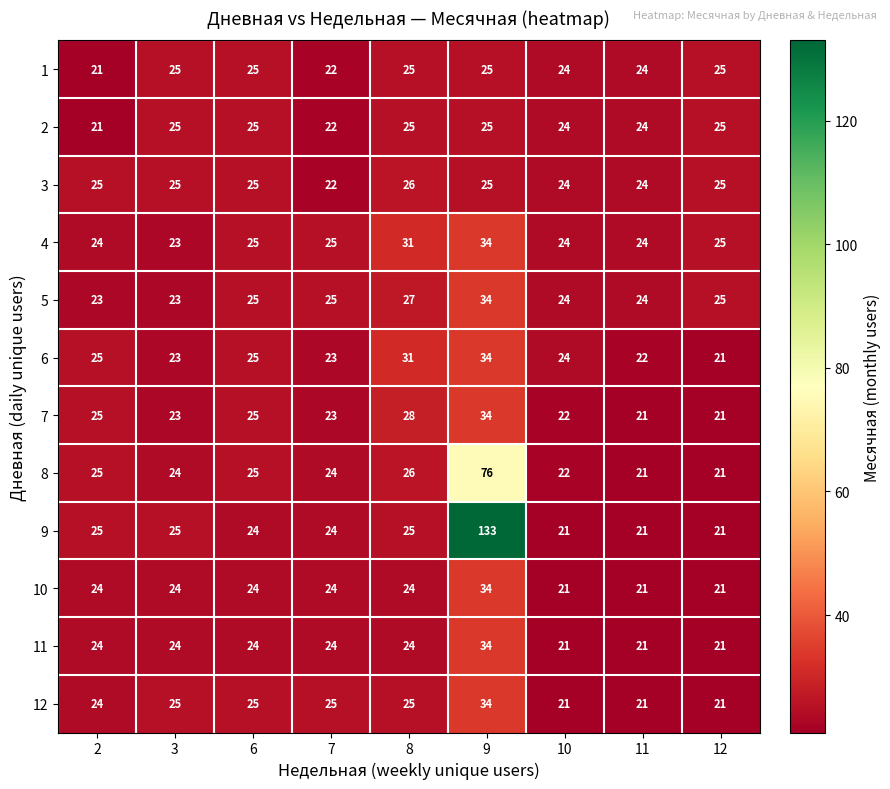

What is the average value of the 11 series?

24